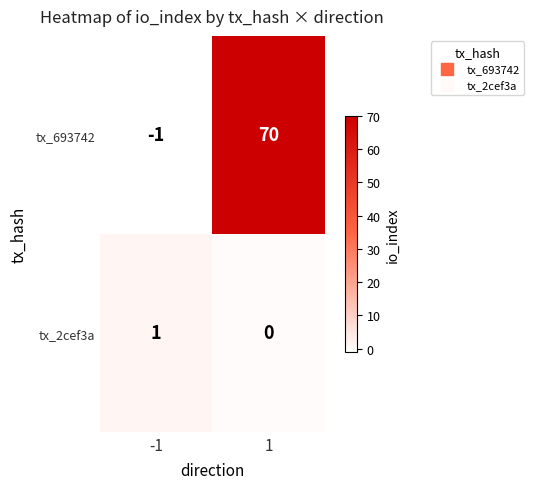

What is the spread (max minus min) of values at -1?

2